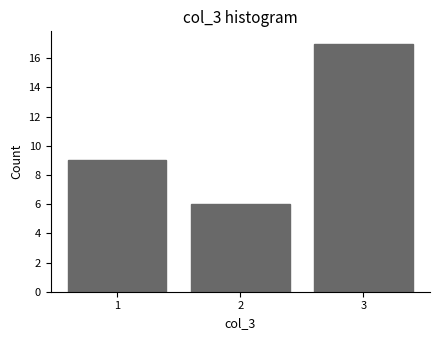

Reading left to right, list every bar in this chart as the range it spans on the x-axis followed by its height. The values are not printed on the chart, so give them approximately, as read against the axis.

0.5 to 1.5: 9
1.5 to 2.5: 6
2.5 to 3.5: 17